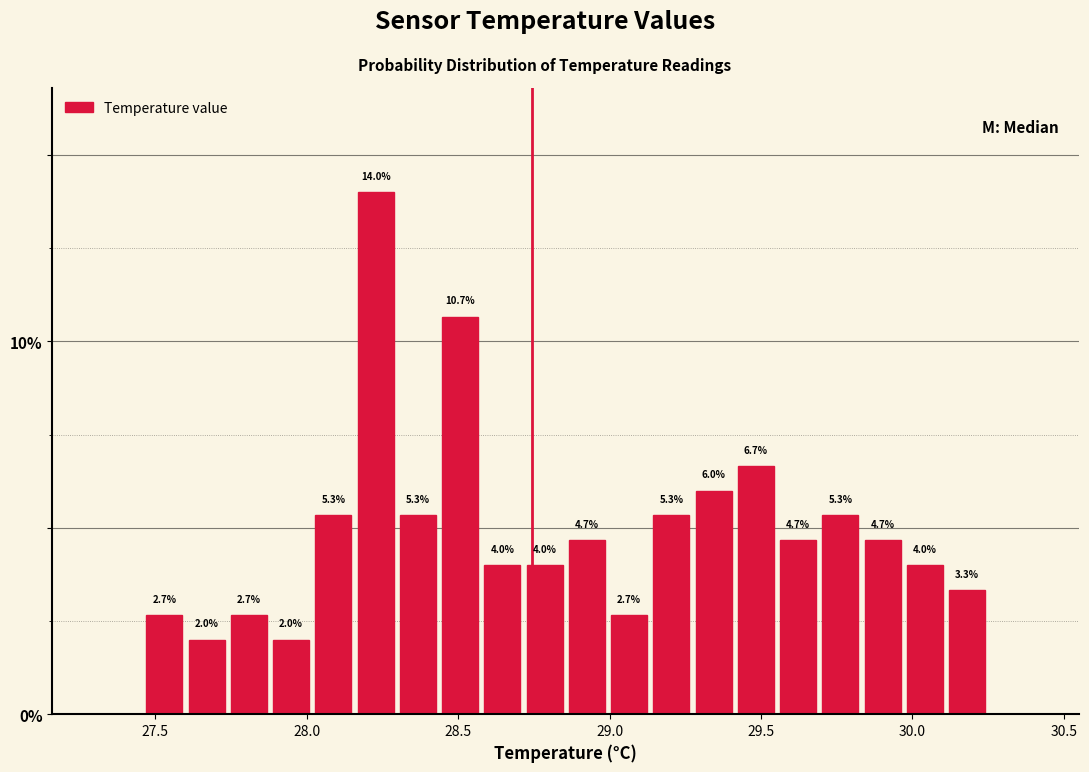

Read against the x-axis, roughly where is the centre of the tallest bar?

28.25